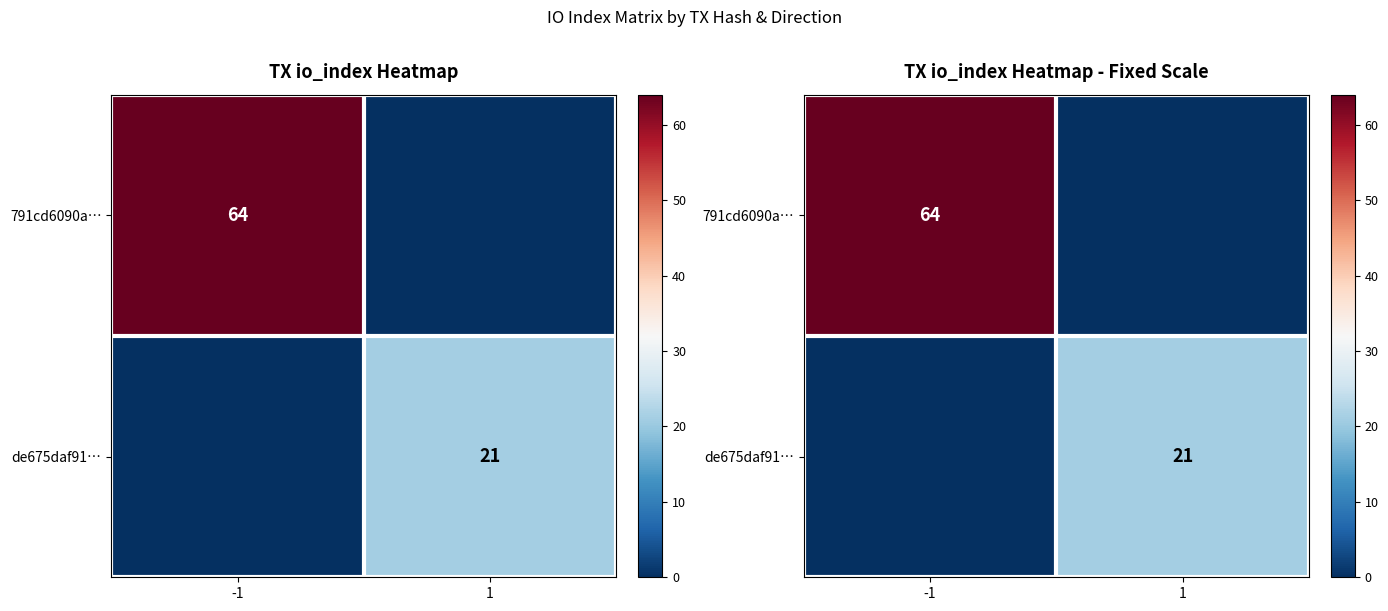

How many data points does each series have?

2